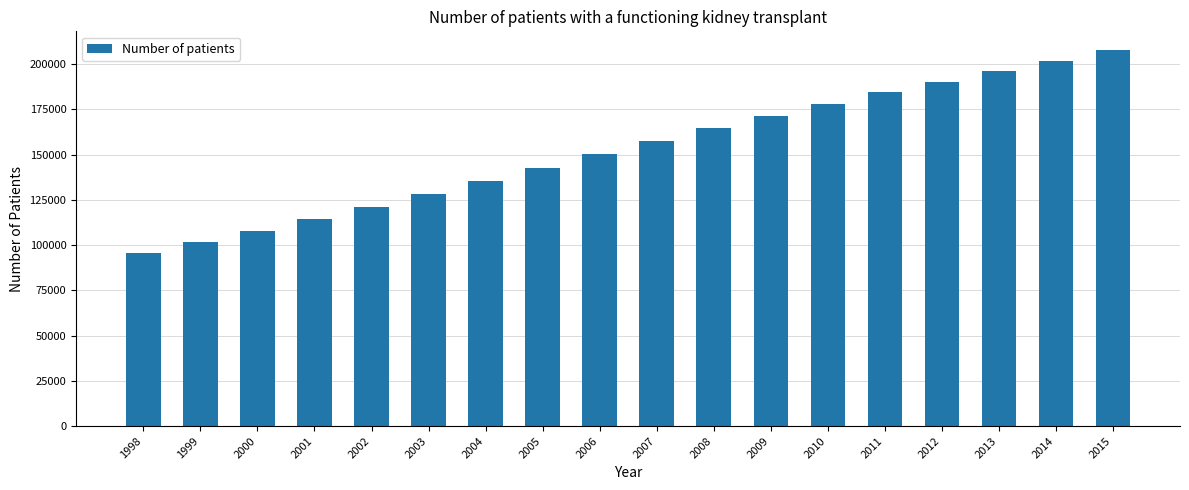

Is it true that the value at 2014 is 115816?

False